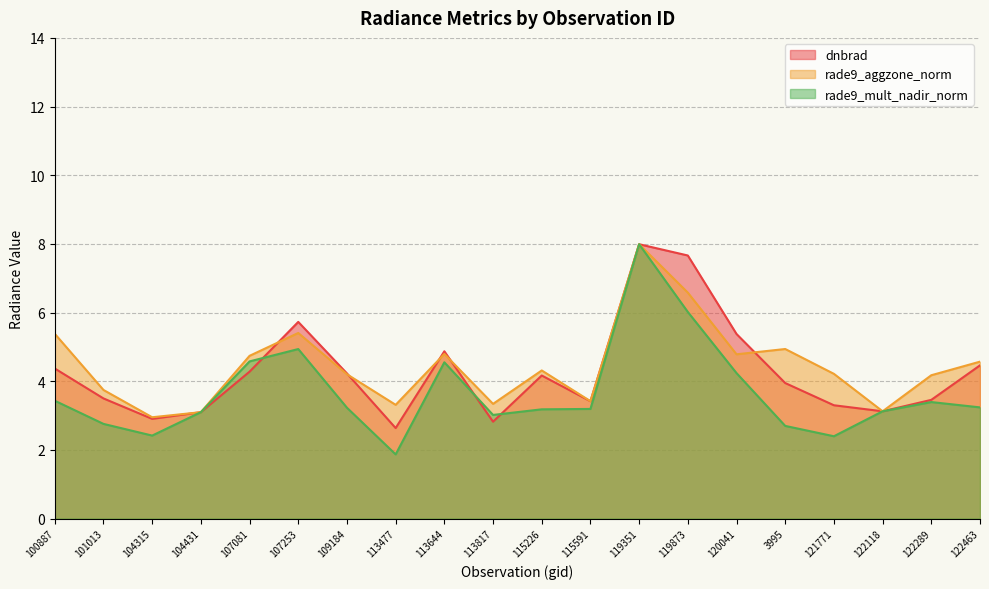

Which series ends up on top after the final intersection of rade9_aggzone_norm and dnbrad?

rade9_aggzone_norm